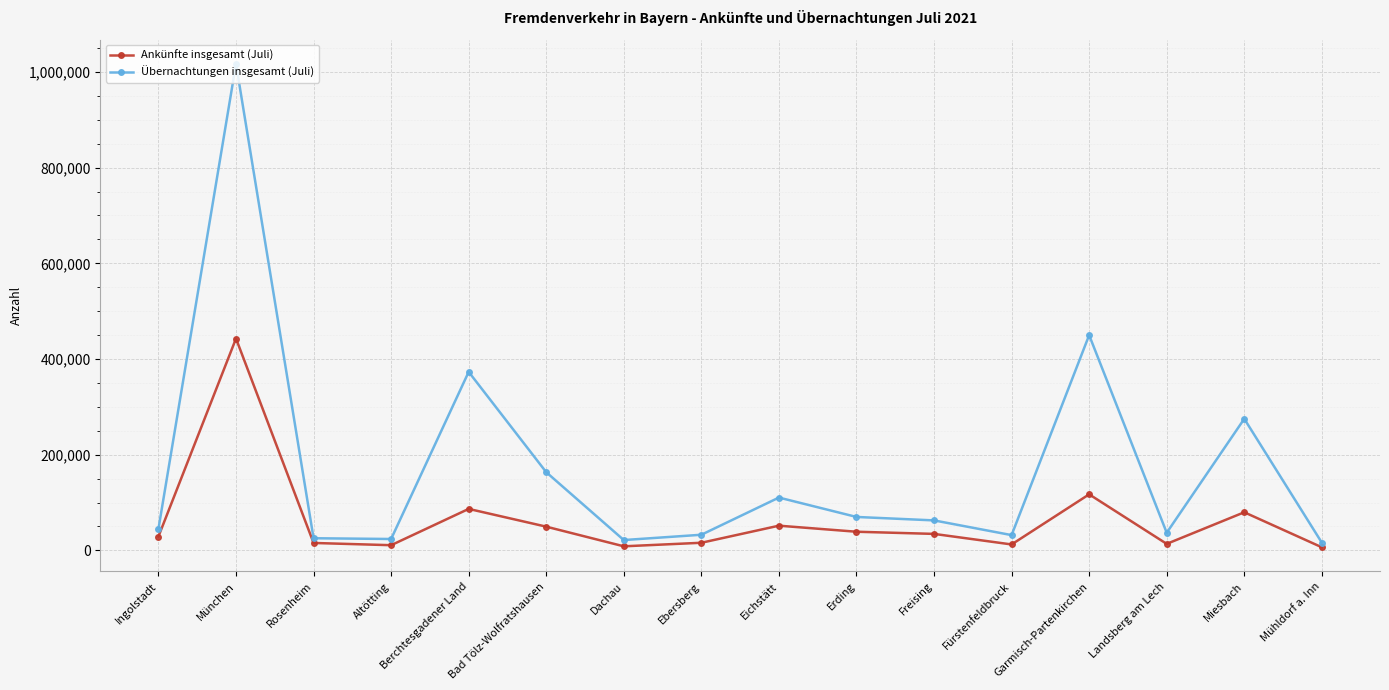

What position from the right is Miesbach?

2